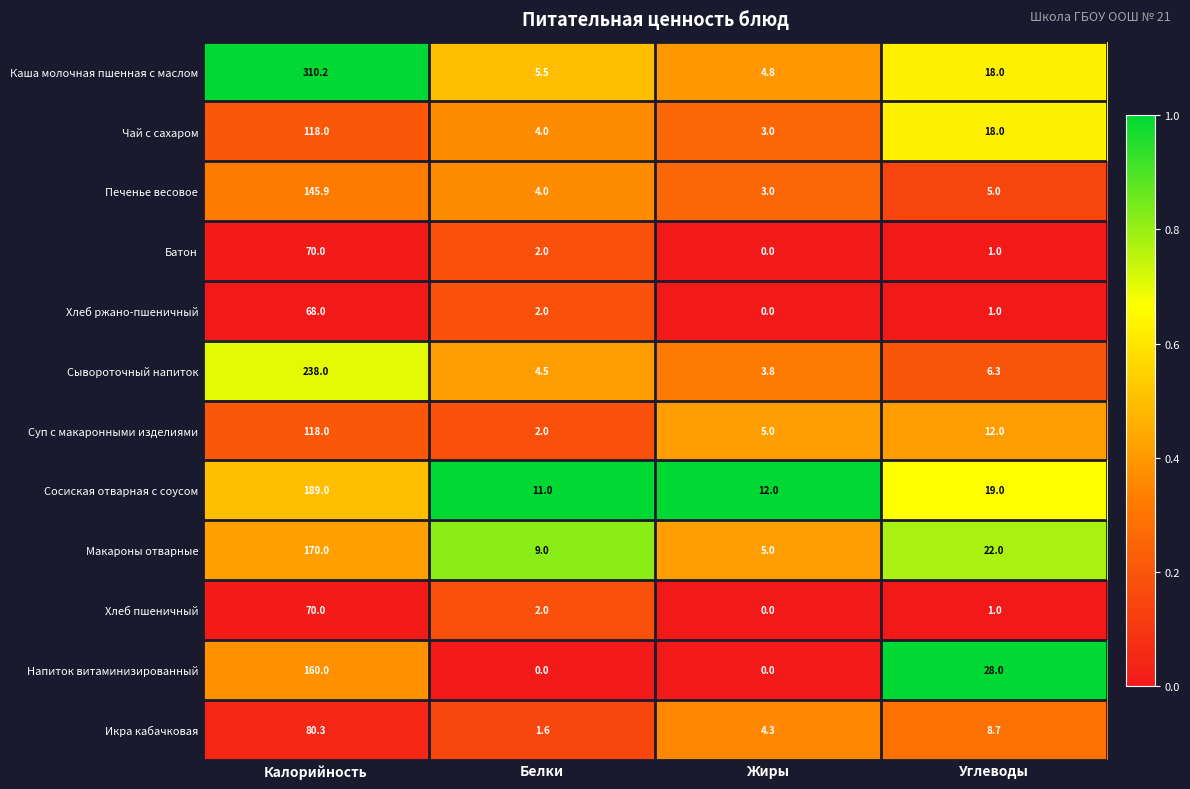

Is it true that Каша молочная пшенная с маслом equals 8.5 at Белки?

False